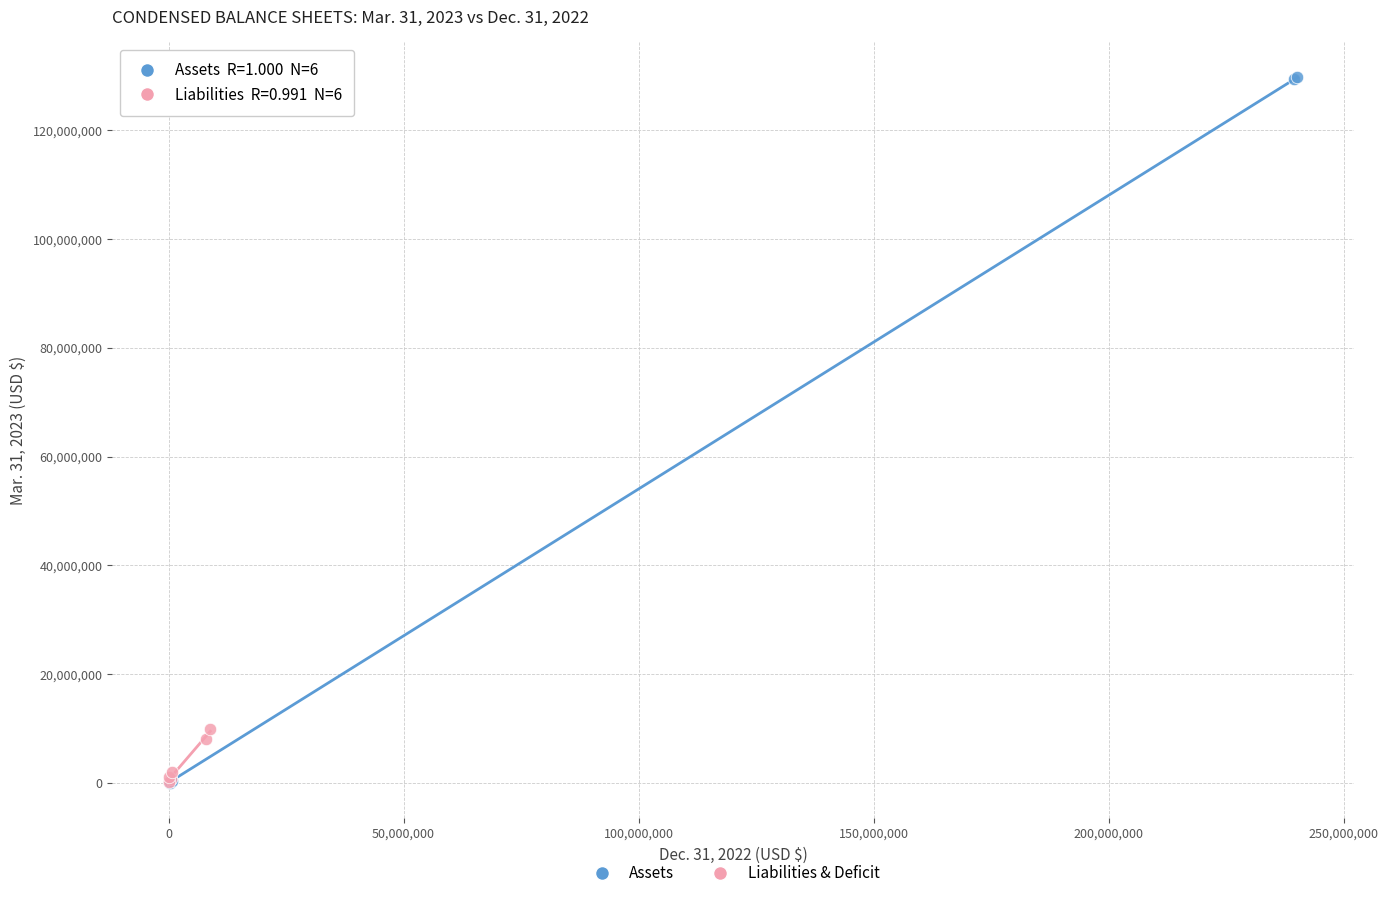

Which series has the largest Y range (max minus min)?

Assets